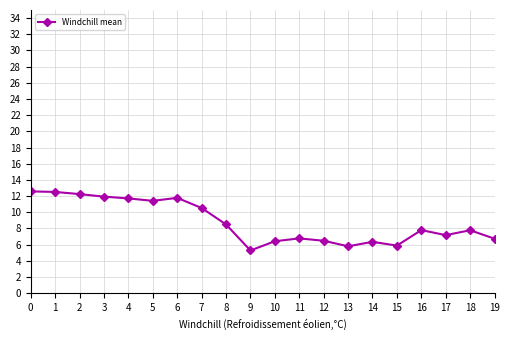

How many lines are shown in the chart?

1